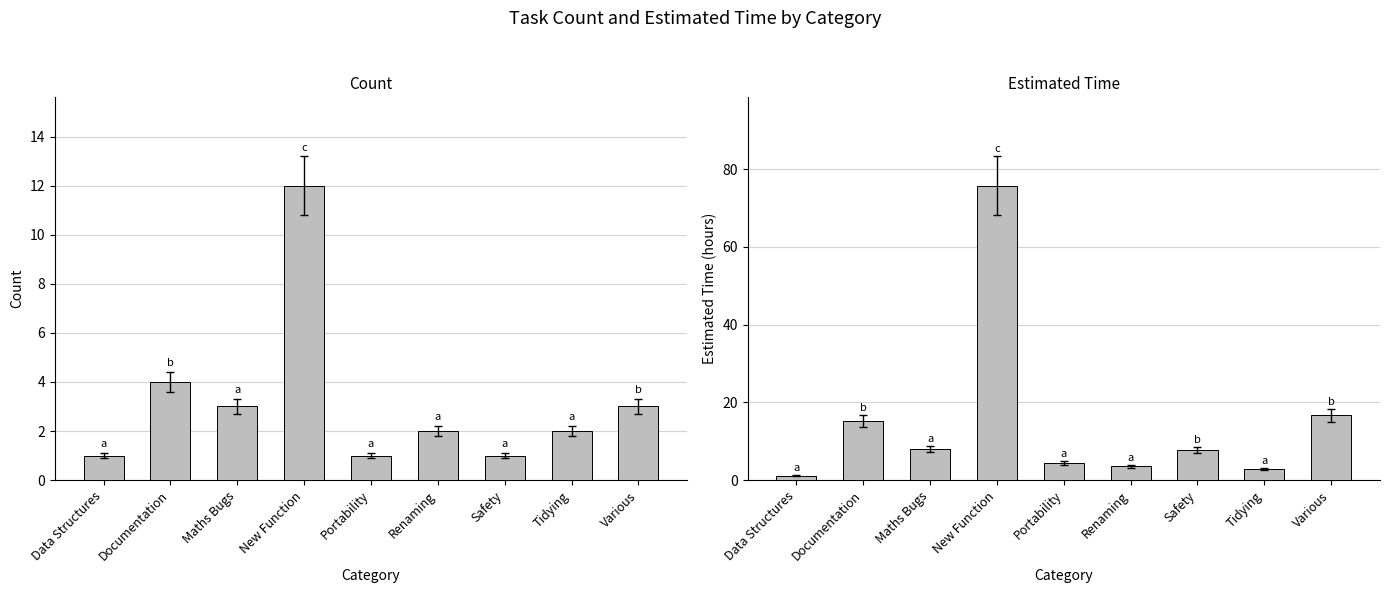

What is the label of the 7th bar from the right?

Maths Bugs